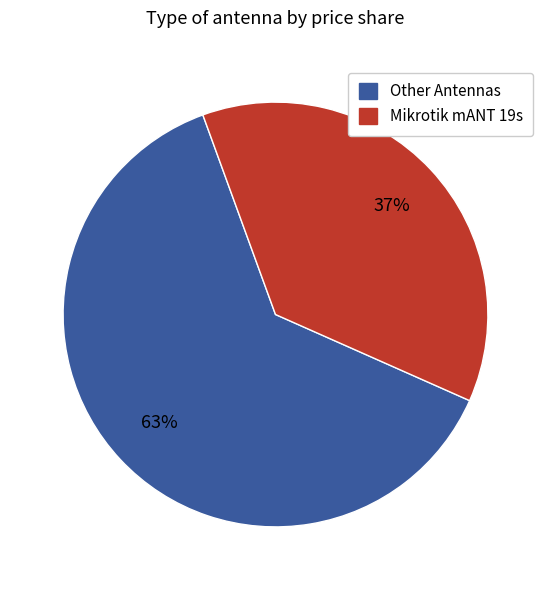

Is there any slice that represents more than half of the pie?

Yes